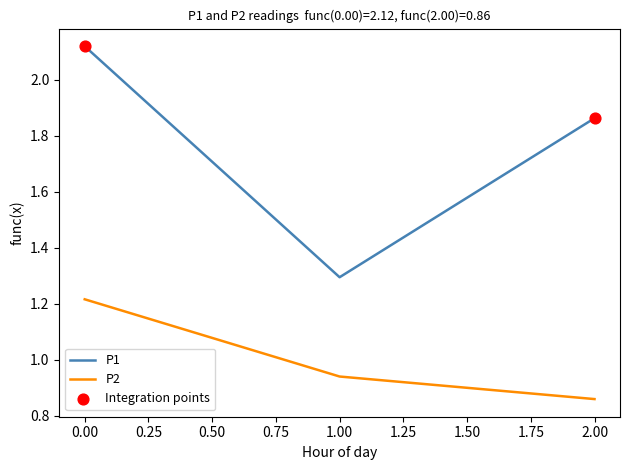

Is the value of P2 at 0.00 greater than the value of P1 at 1.00?

No